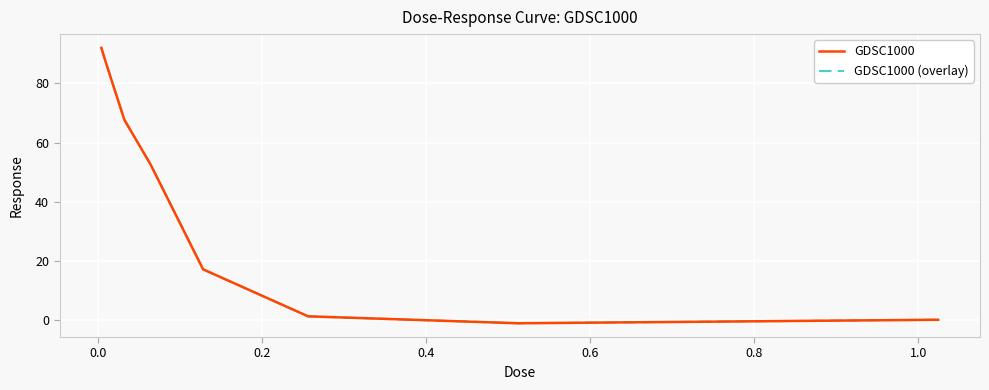

Does the chart have visible grid lines?

Yes